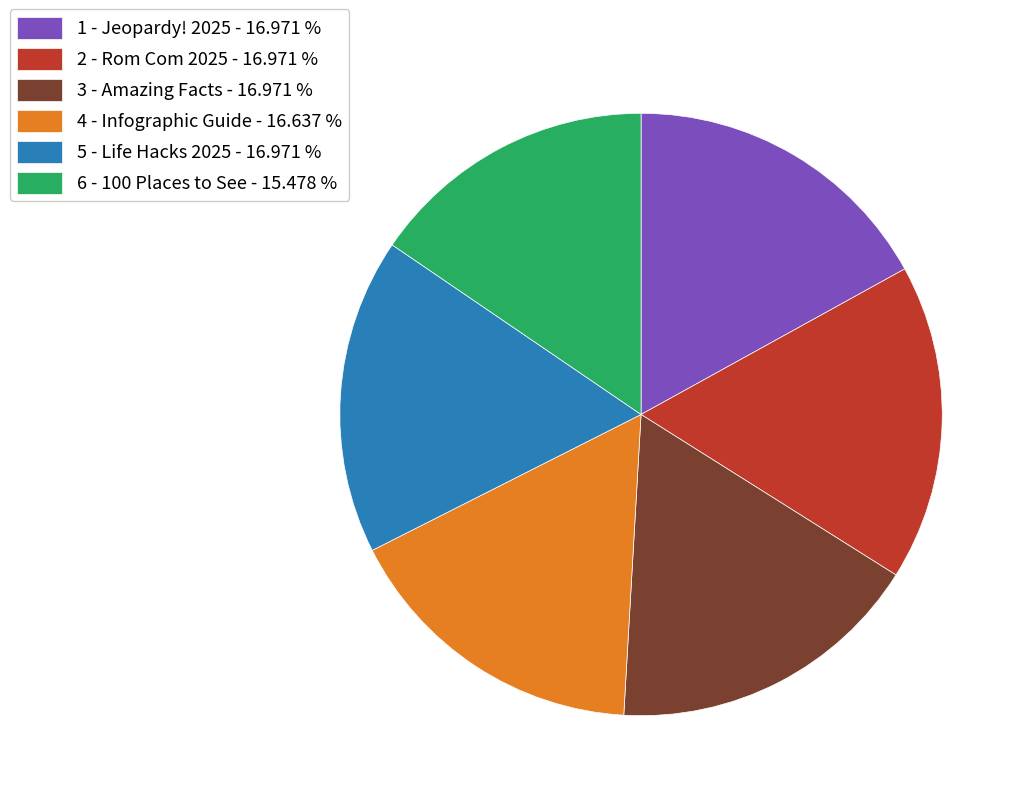

How many slices are in this pie chart?

6